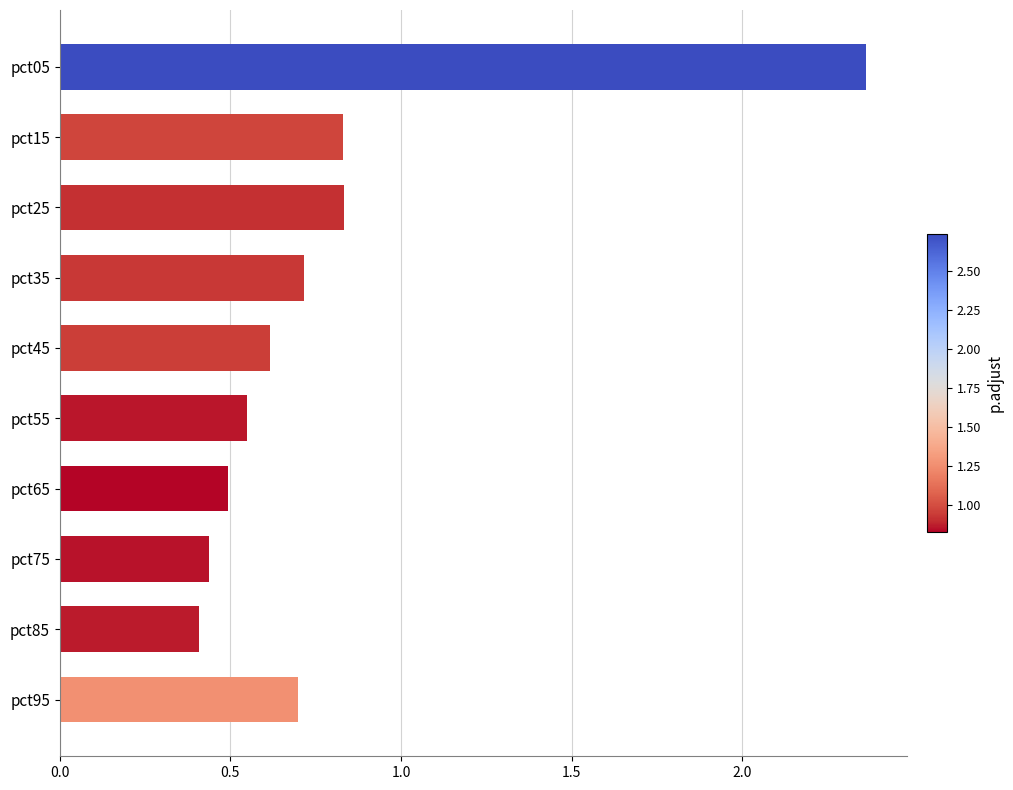

What is the sum of the values at pct95 and pct25?

1.5